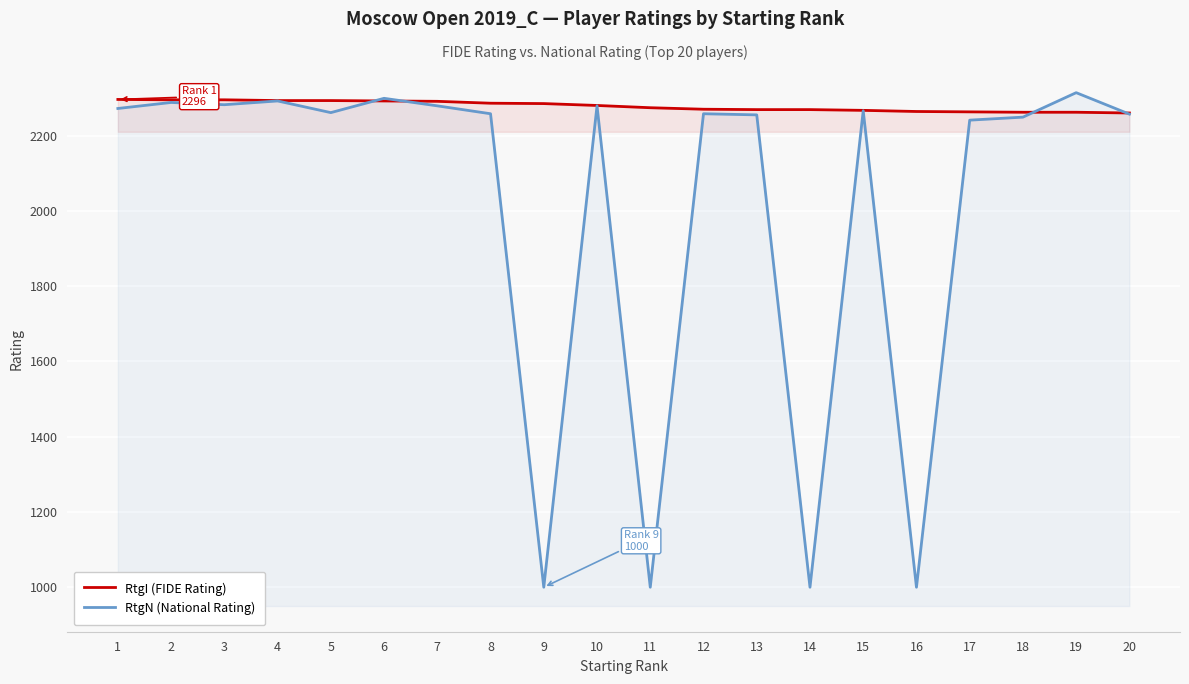

List the series in order of their overall mean, lowest first.

RtgN (National Rating), RtgI (FIDE Rating)